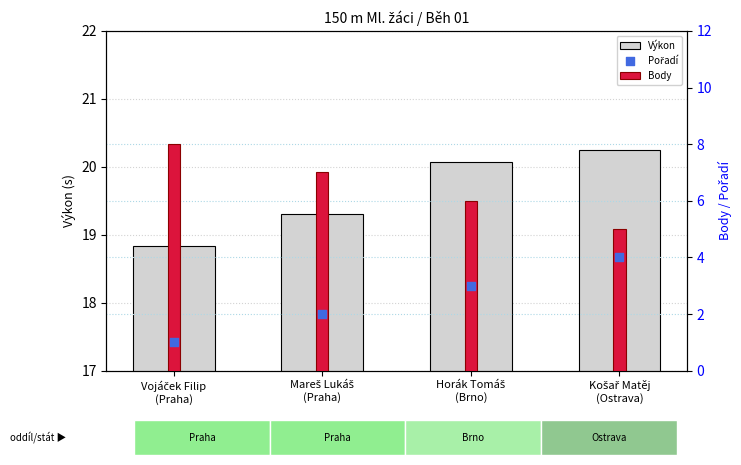

At how many categories does at least one series exceed 12?

4